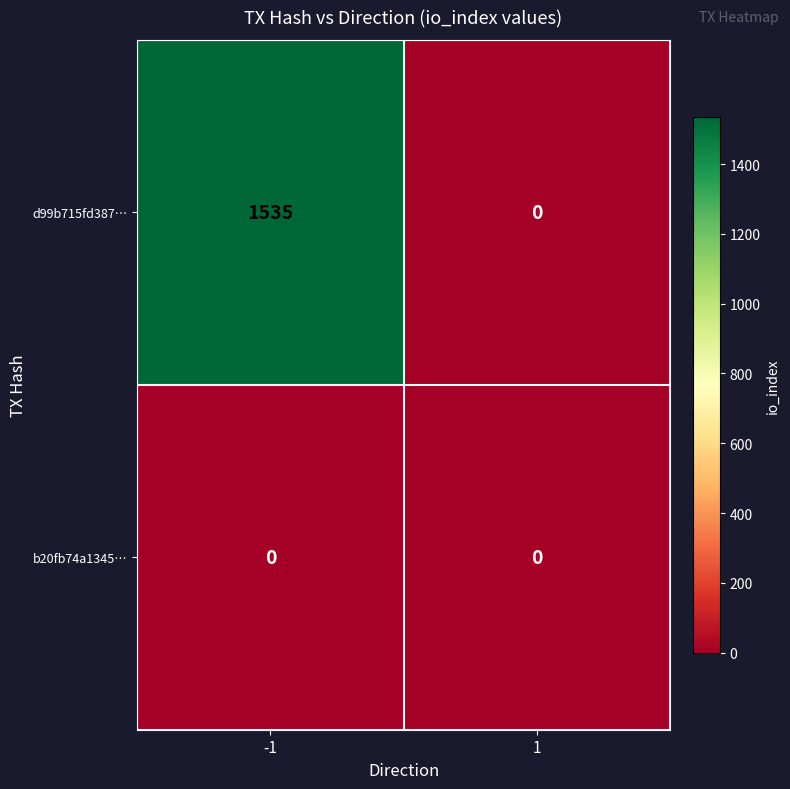

What is the difference between the maximum and minimum values in the d99b715fd387… series?

1535